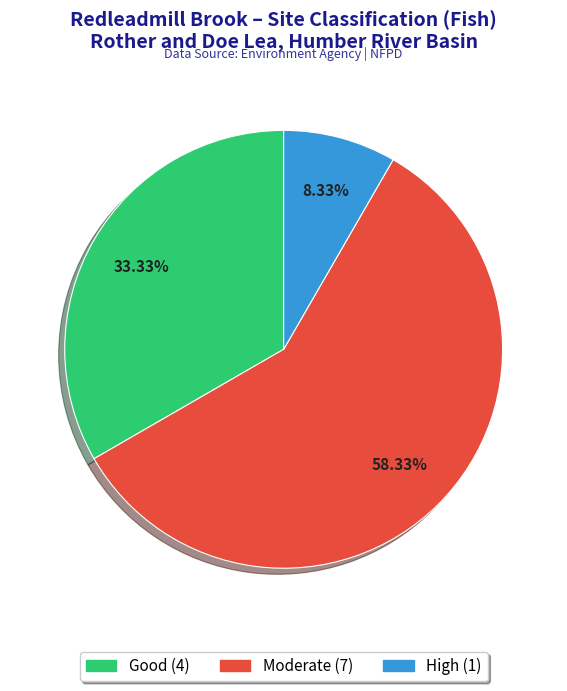

Does any single category account for the majority?

Yes